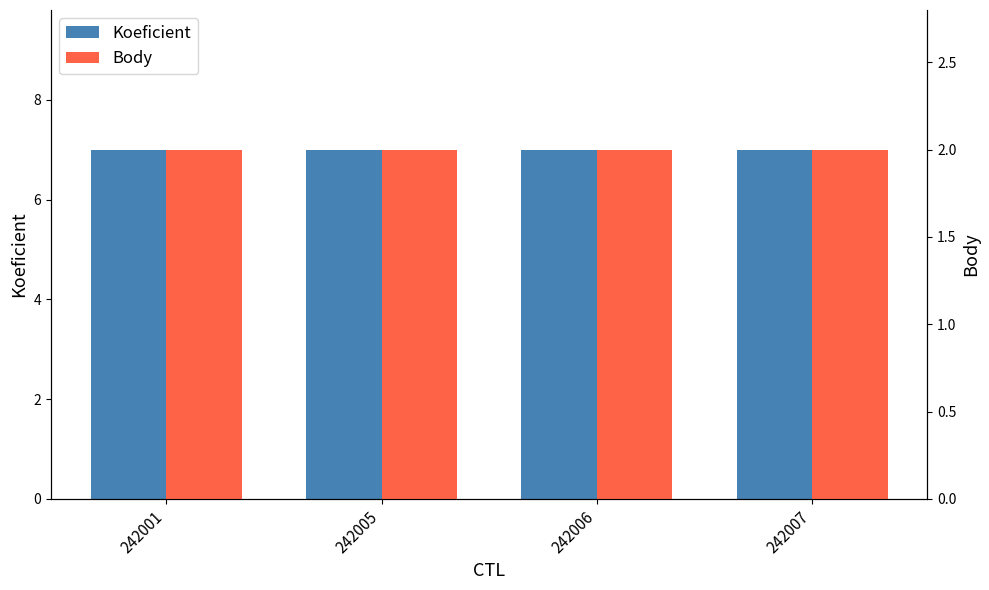

Is the value of Body at 242006 greater than the value of Koeficient at 242005?

No